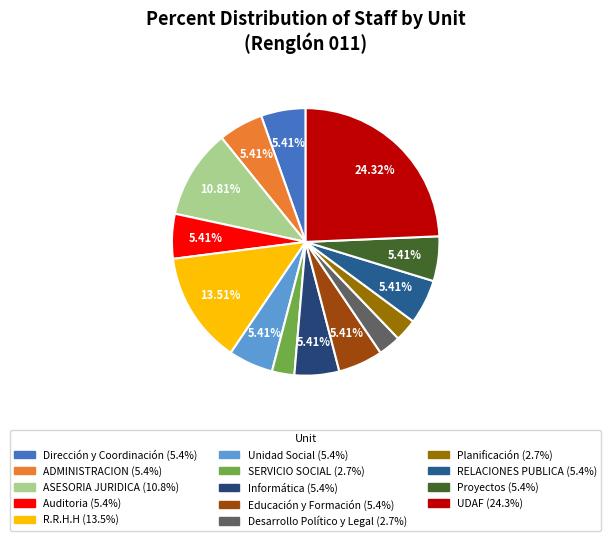

Does any single category account for the majority?

No